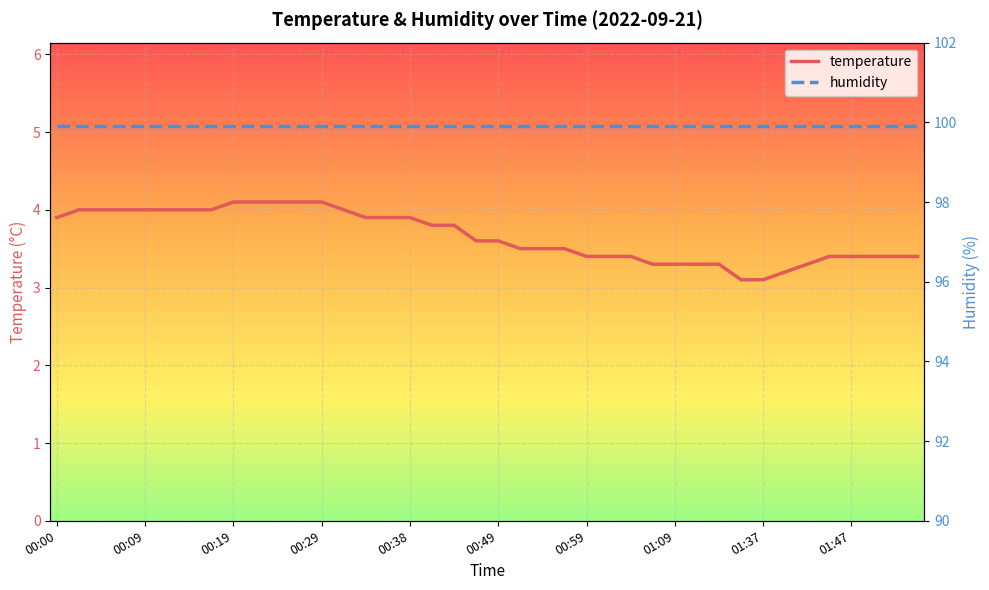

Rank the series at 19 from lowest to highest value.

temperature, humidity